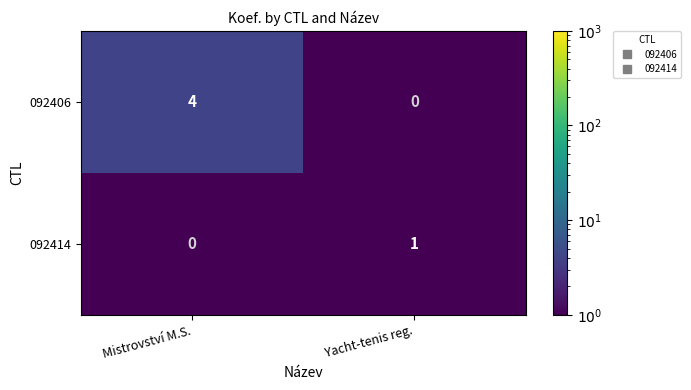

Reading right to left, list all the values displayed in this chart.

092406: Yacht-tenis reg.=0	Mistrovství M.S.=4
092414: Yacht-tenis reg.=1	Mistrovství M.S.=0